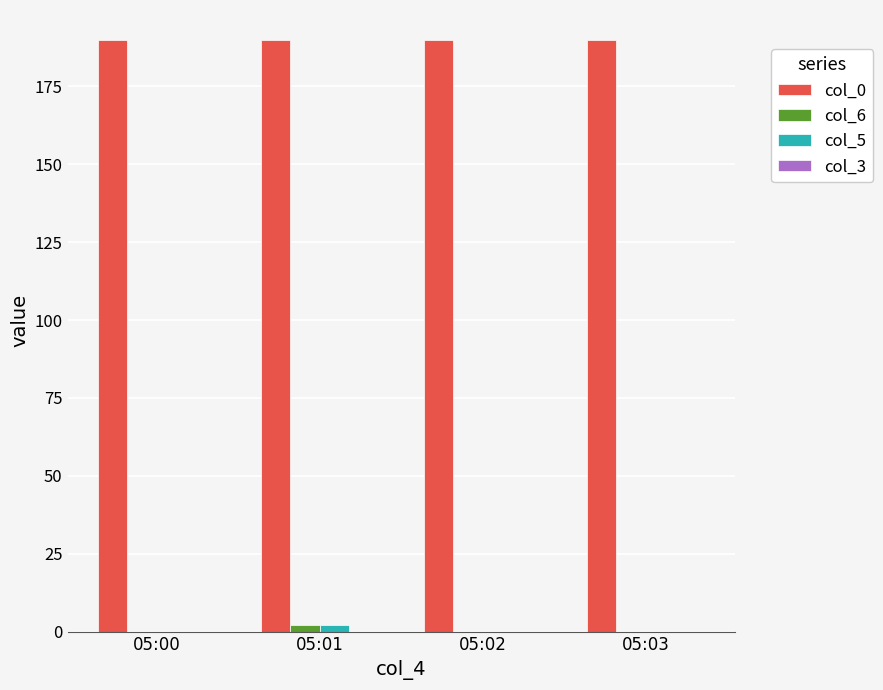

How many groups of bars are there?

4